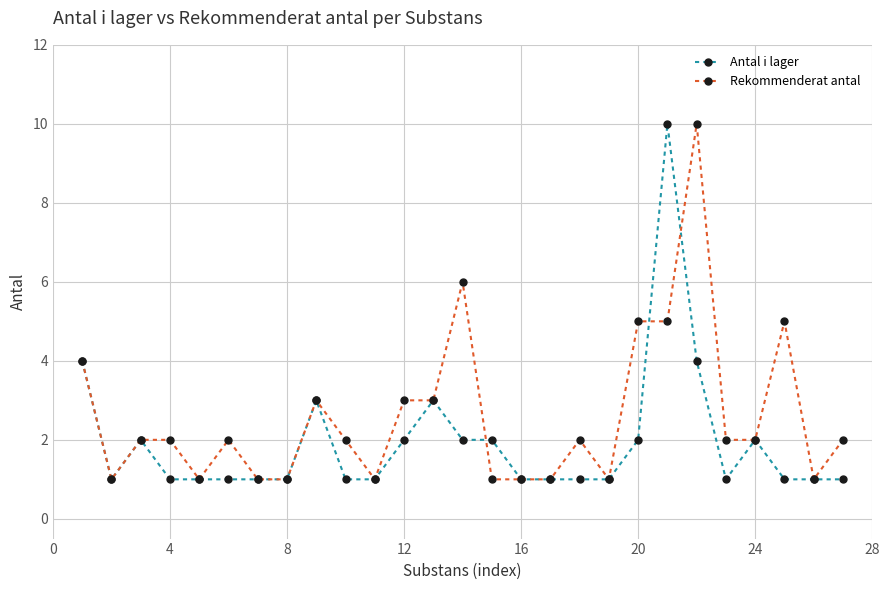

What is the greatest value displayed?

10